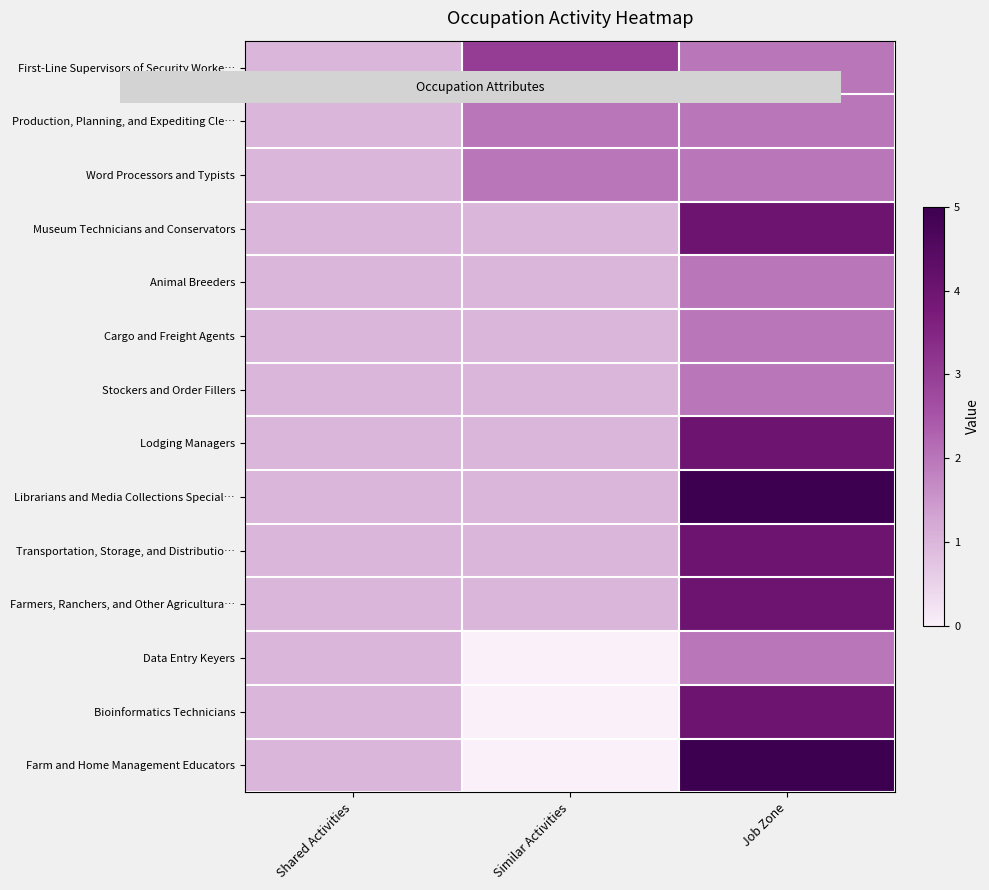

Which has a higher value, Job Zone or Shared Activities?

Job Zone